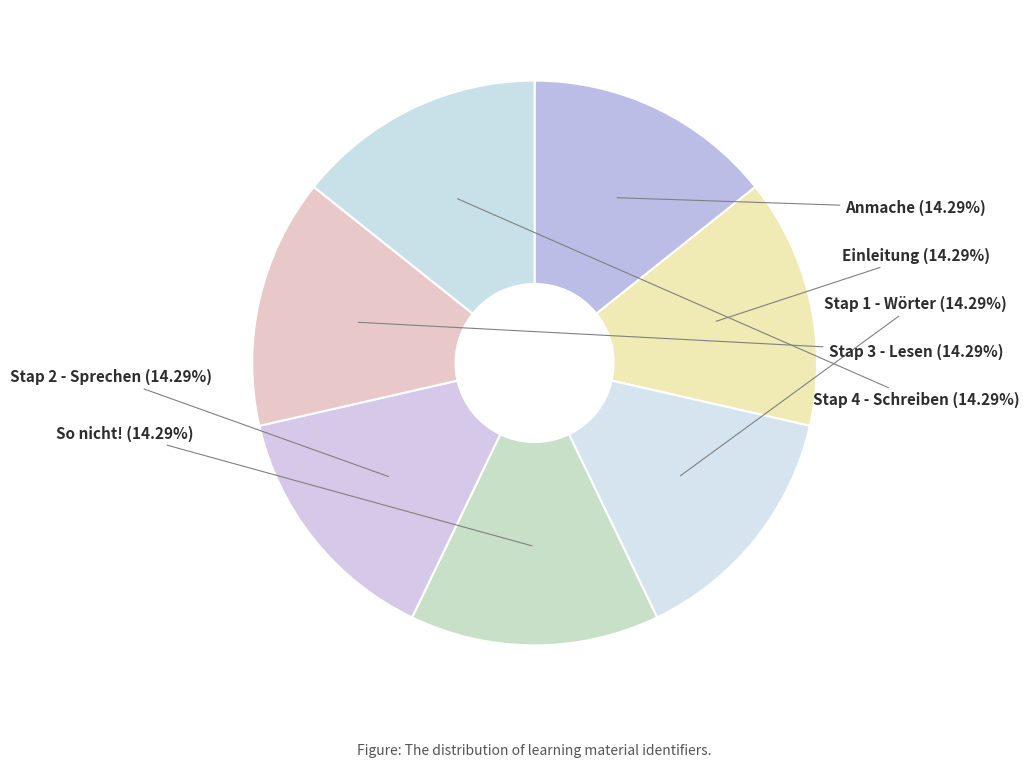

What is the ratio of the value at Einleitung to the value at Stap 2 - Sprechen?

1.0